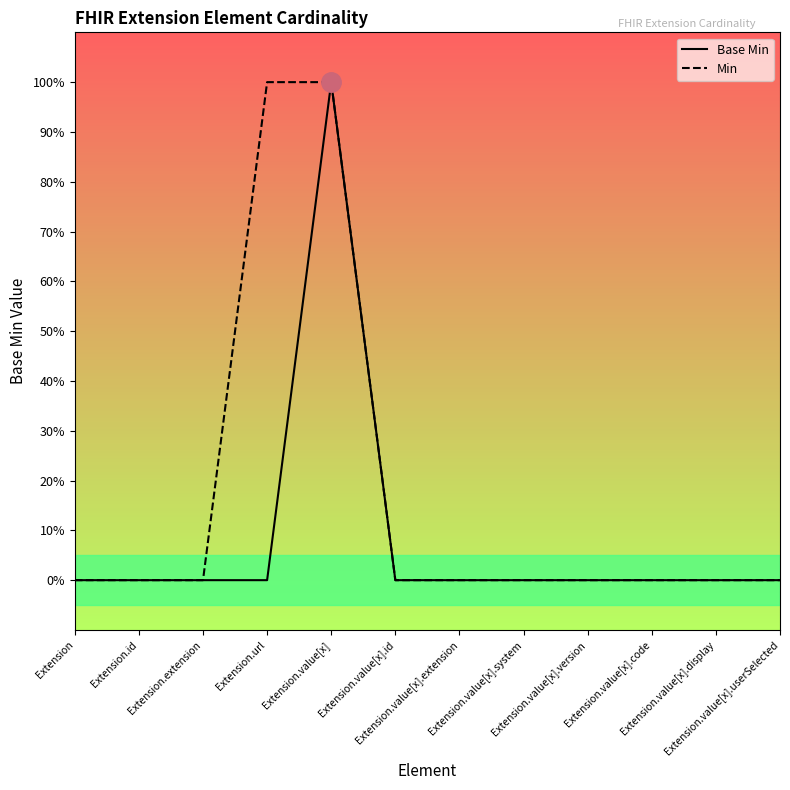

What is the difference between the maximum and minimum values in the Min series?

1